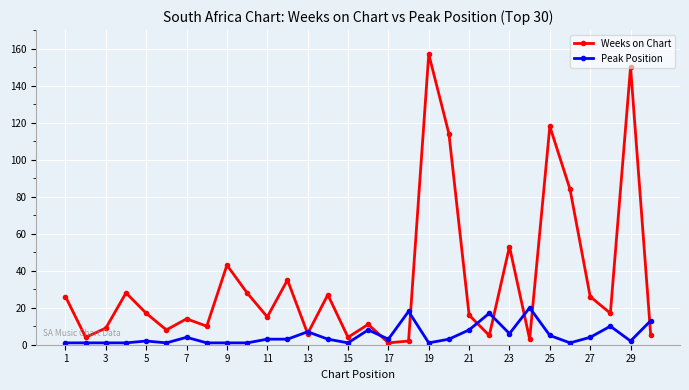

What is the minimum value for Weeks on Chart?

1